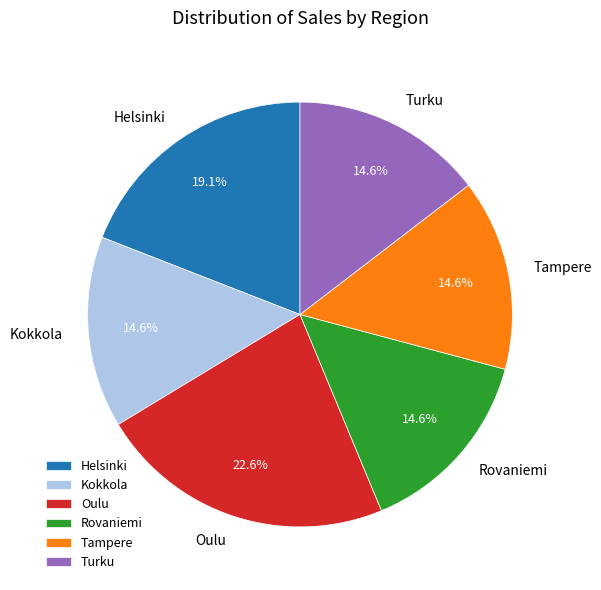

Is there a majority slice in this chart?

No